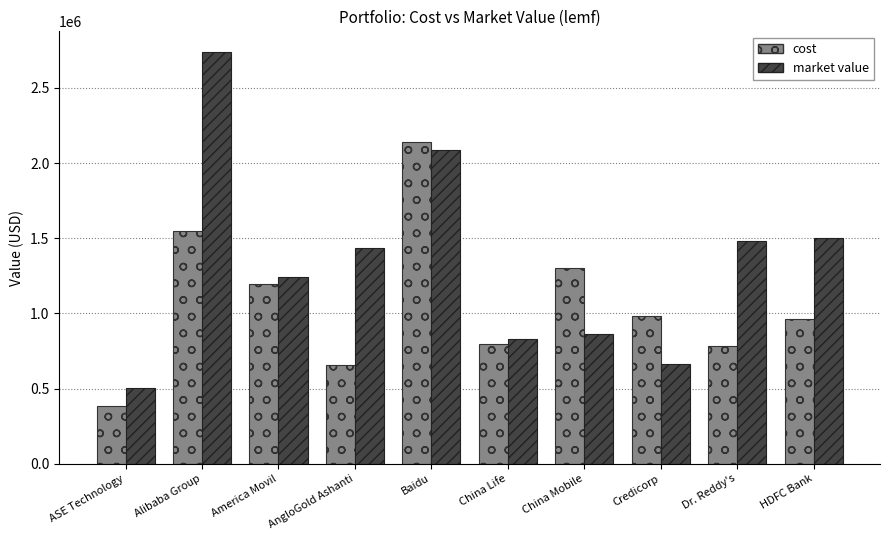

Which category has the highest value across all series?

Alibaba Group